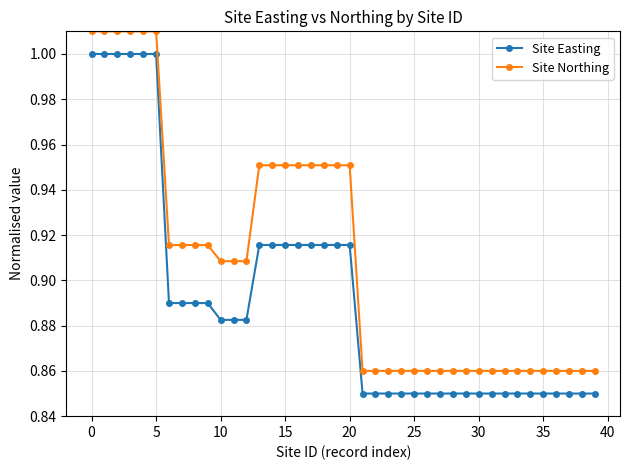

What is the sum of all Site Northing values?

36.4